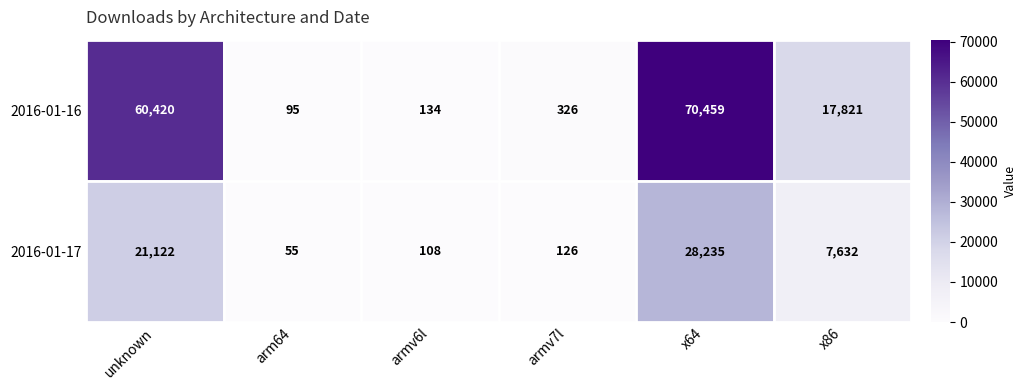

Which label corresponds to the largest value in the chart?

x64